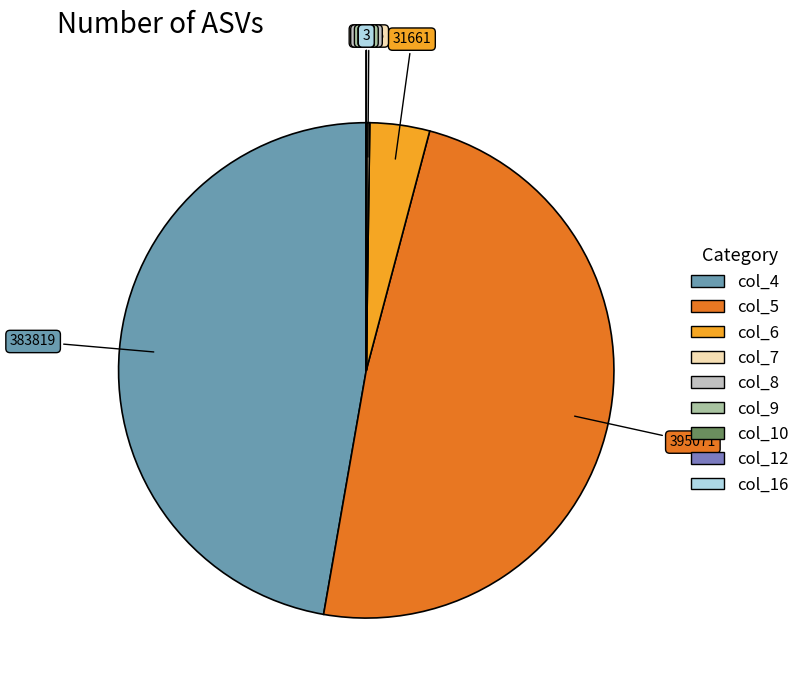

Does any single category account for the majority?

No